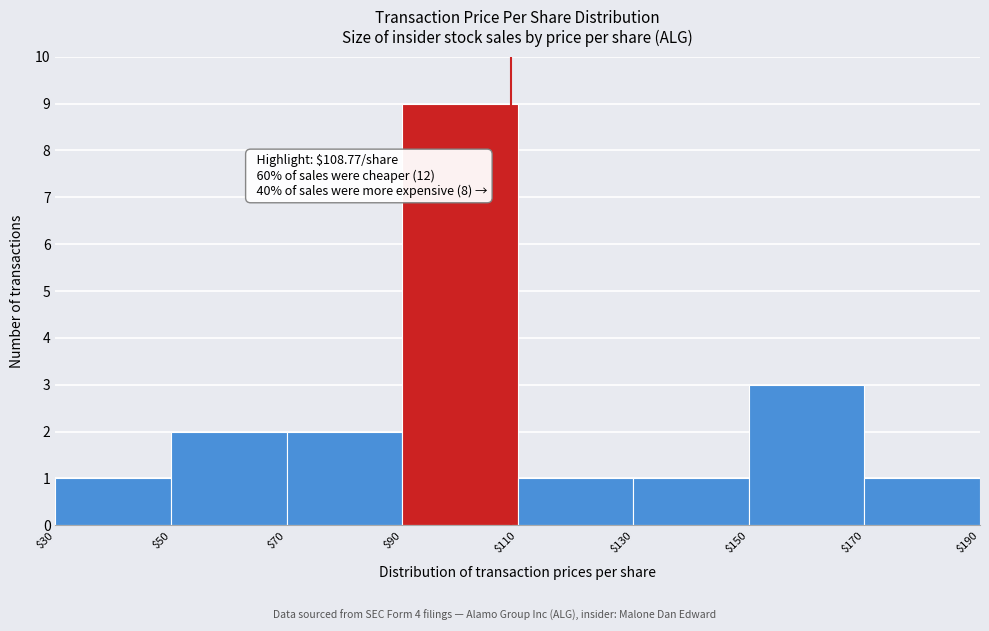

Over which range of the x-axis is the bar tallest?

$90 to $110